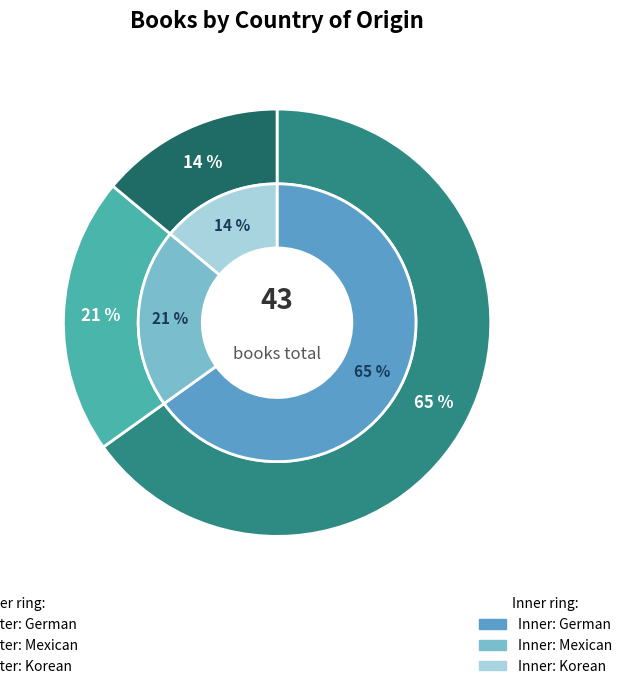

Which category has the smallest portion of the pie?

Korean